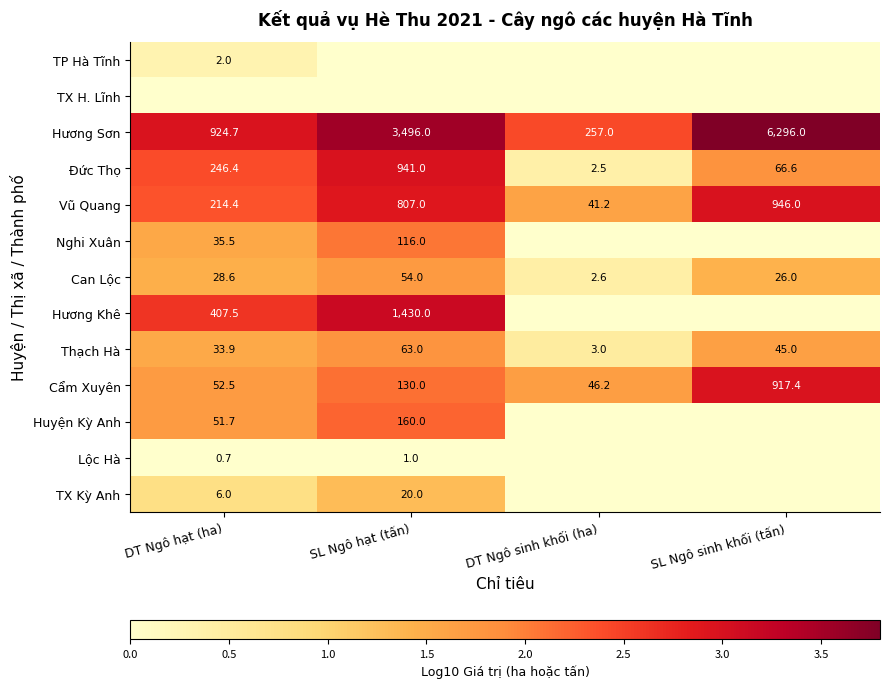

True or false: Vũ Quang has a value of 20.4 at DT Ngô sinh khối (ha).

False